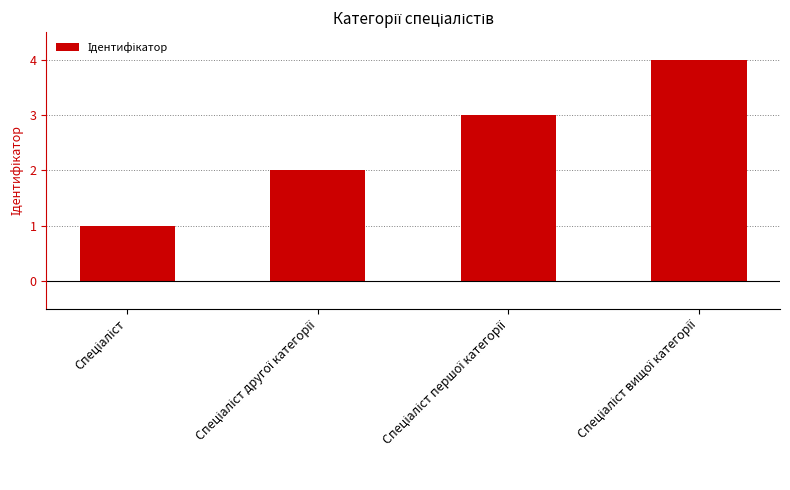

What is the maximum value shown in the chart?

4